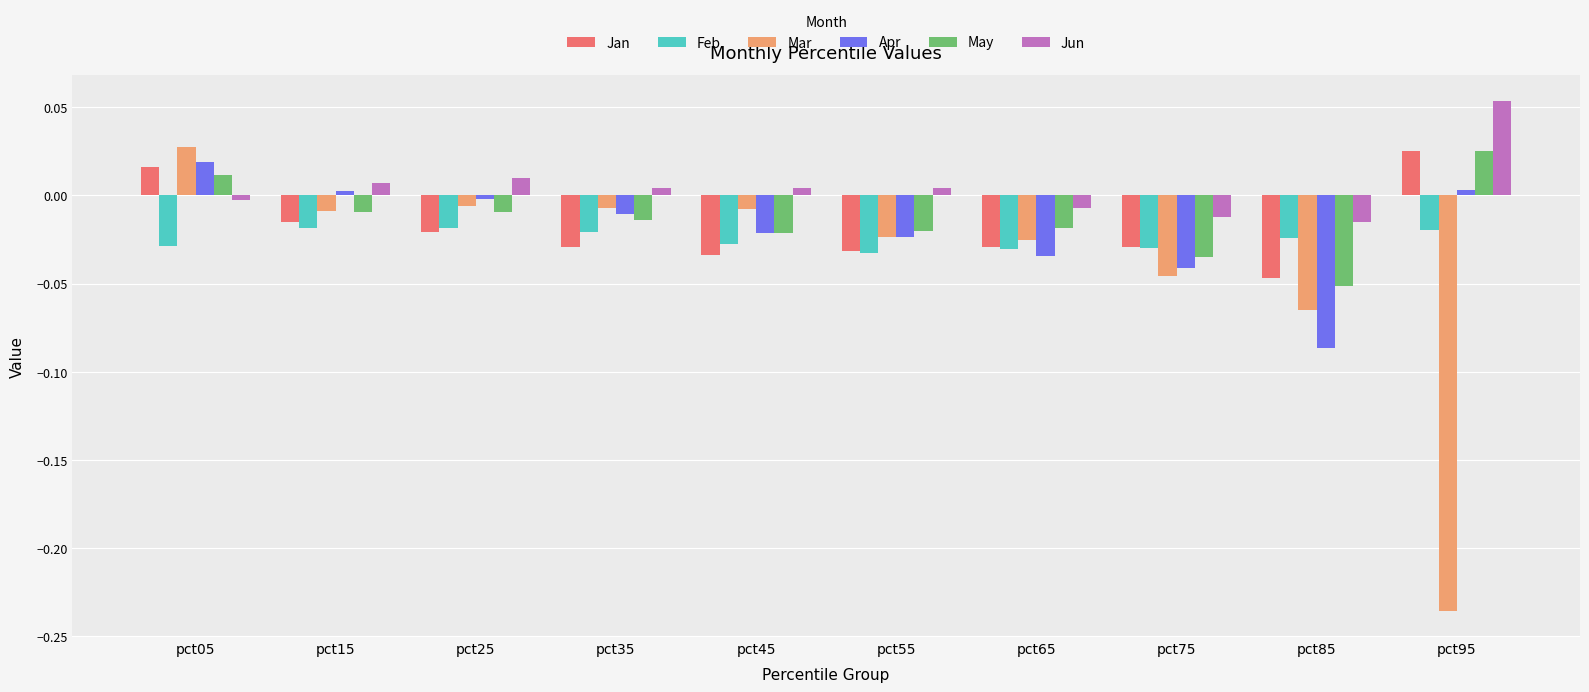

Which series has the widest spread of values?

Mar